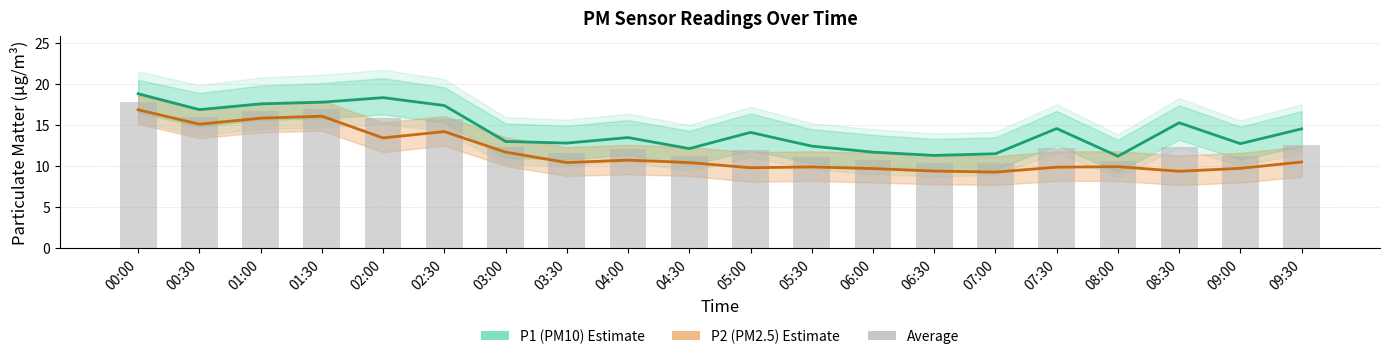

At which category is the sum across all series the highest?

00:00